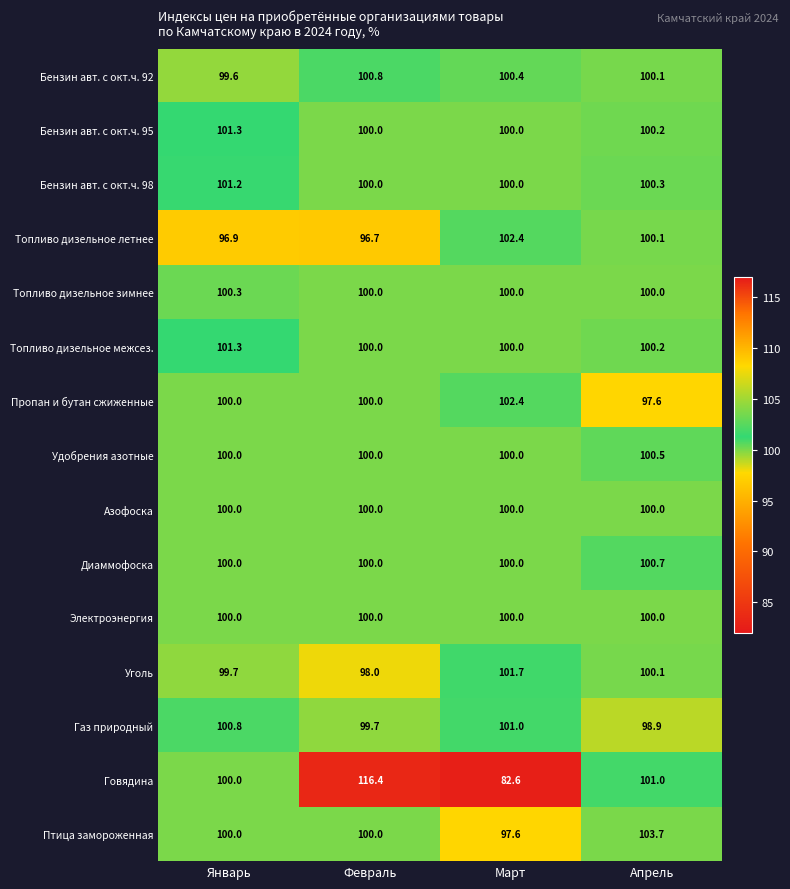

What is the difference between the second highest and minimum values in the Бензин авт. с окт.ч. 92 series?

0.8